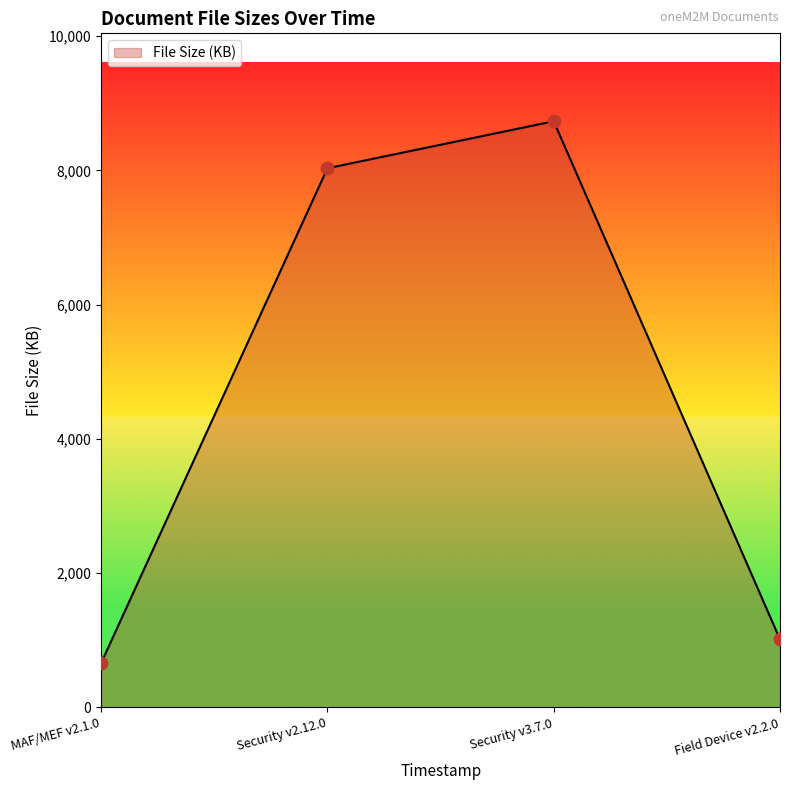

What is the change in value from Security v3.7.0 to Field Device v2.2.0?

-7719